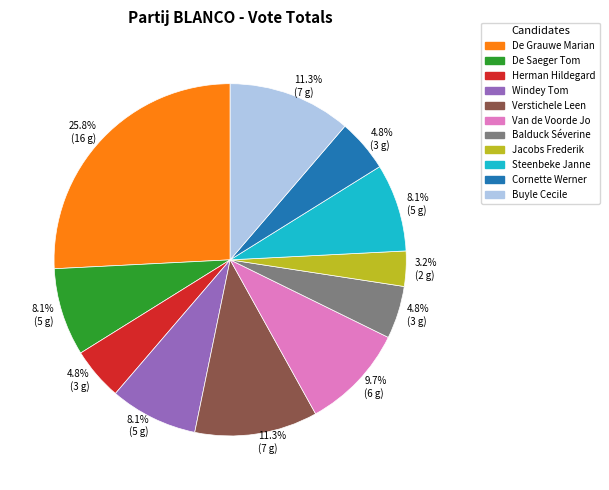

What percentage is the Van de Voorde Jo slice, to the nearest percent?

10%